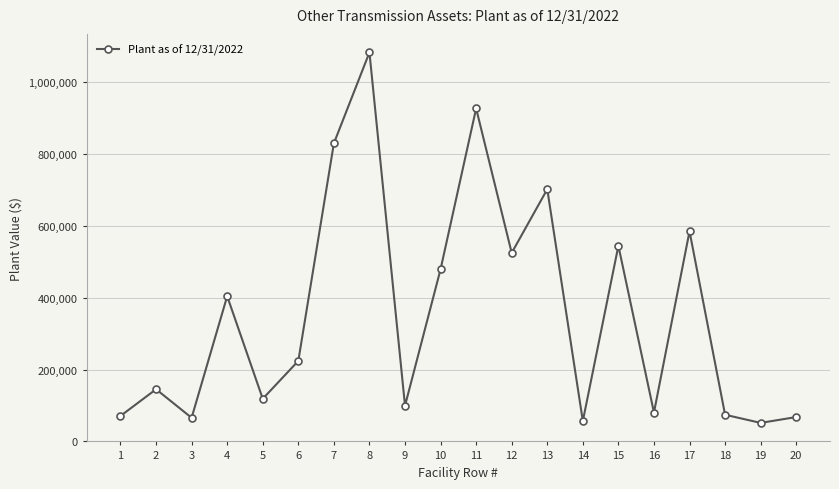

What is the sum of the values at 20 and 2?

212675.4